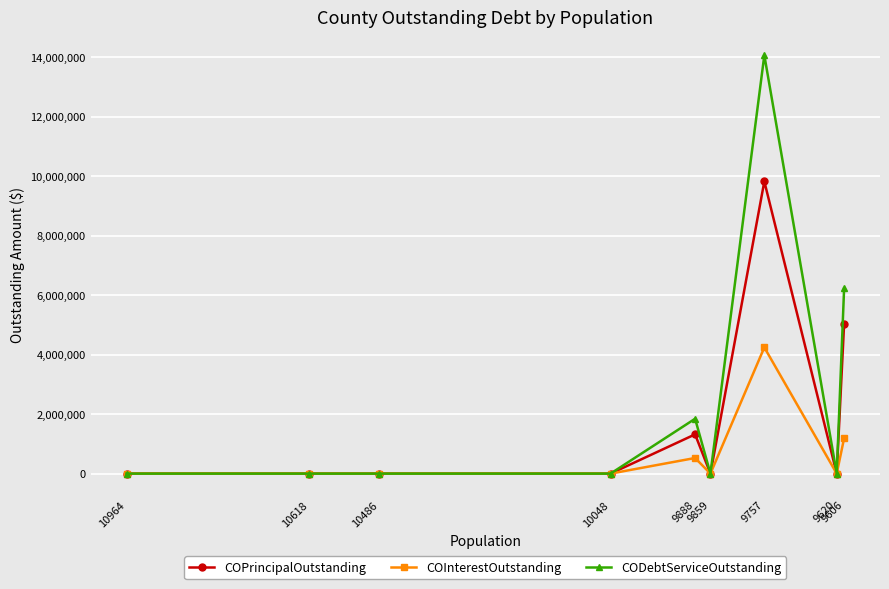

How many data points in COInterestOutstanding are above 0?

3